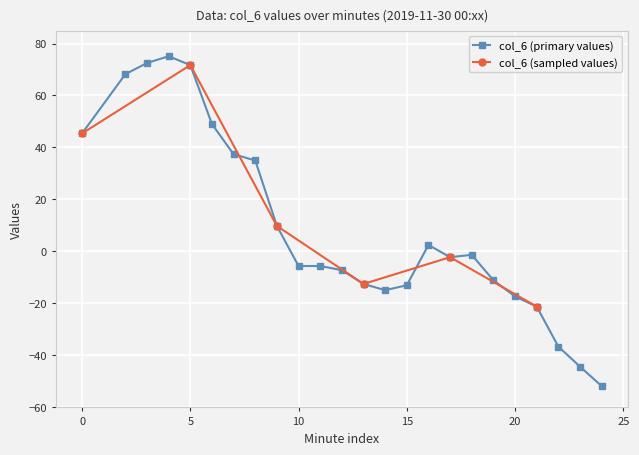

How many data points in col_6 (primary values) are above -2?

11